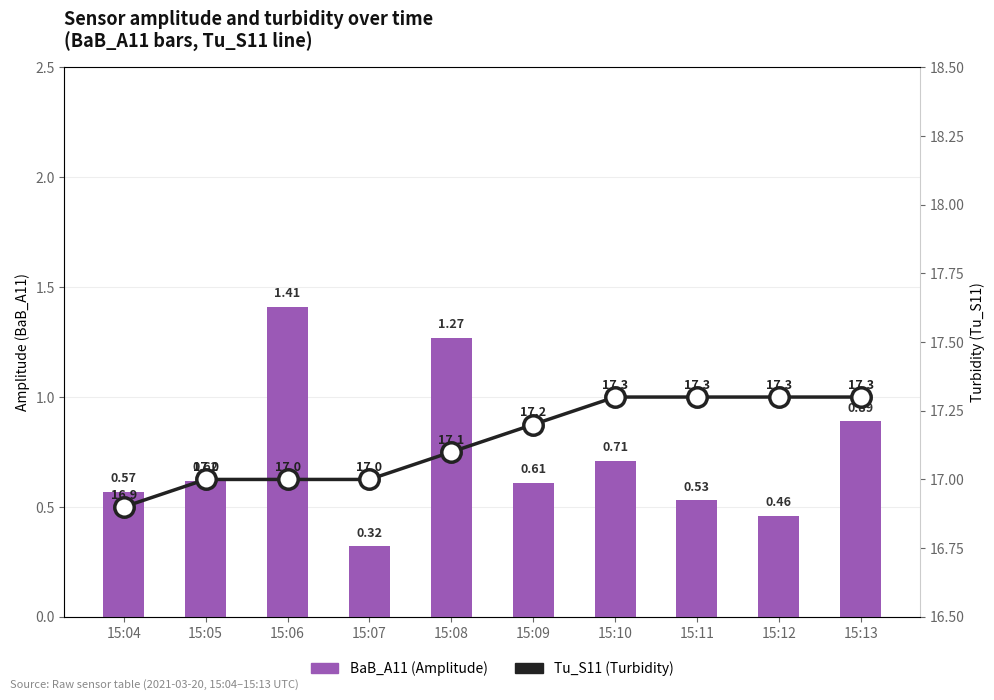

Which series has the largest range (max minus min)?

BaB_A11